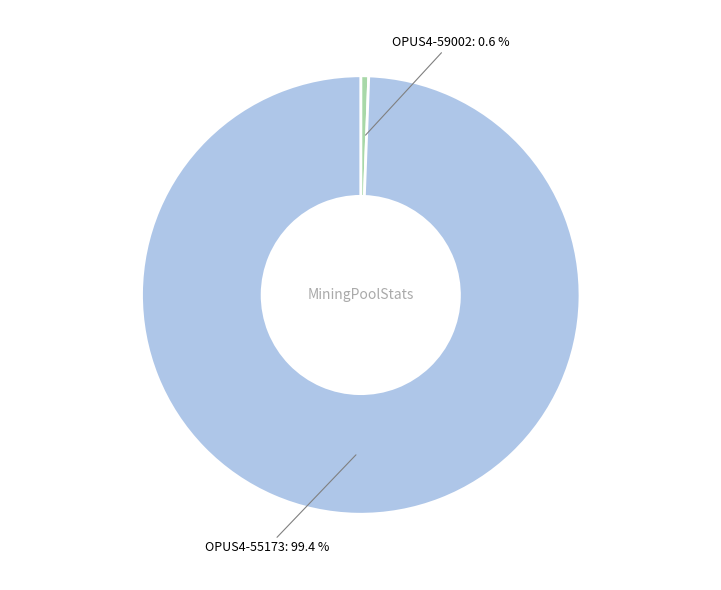

Does any single category account for the majority?

Yes